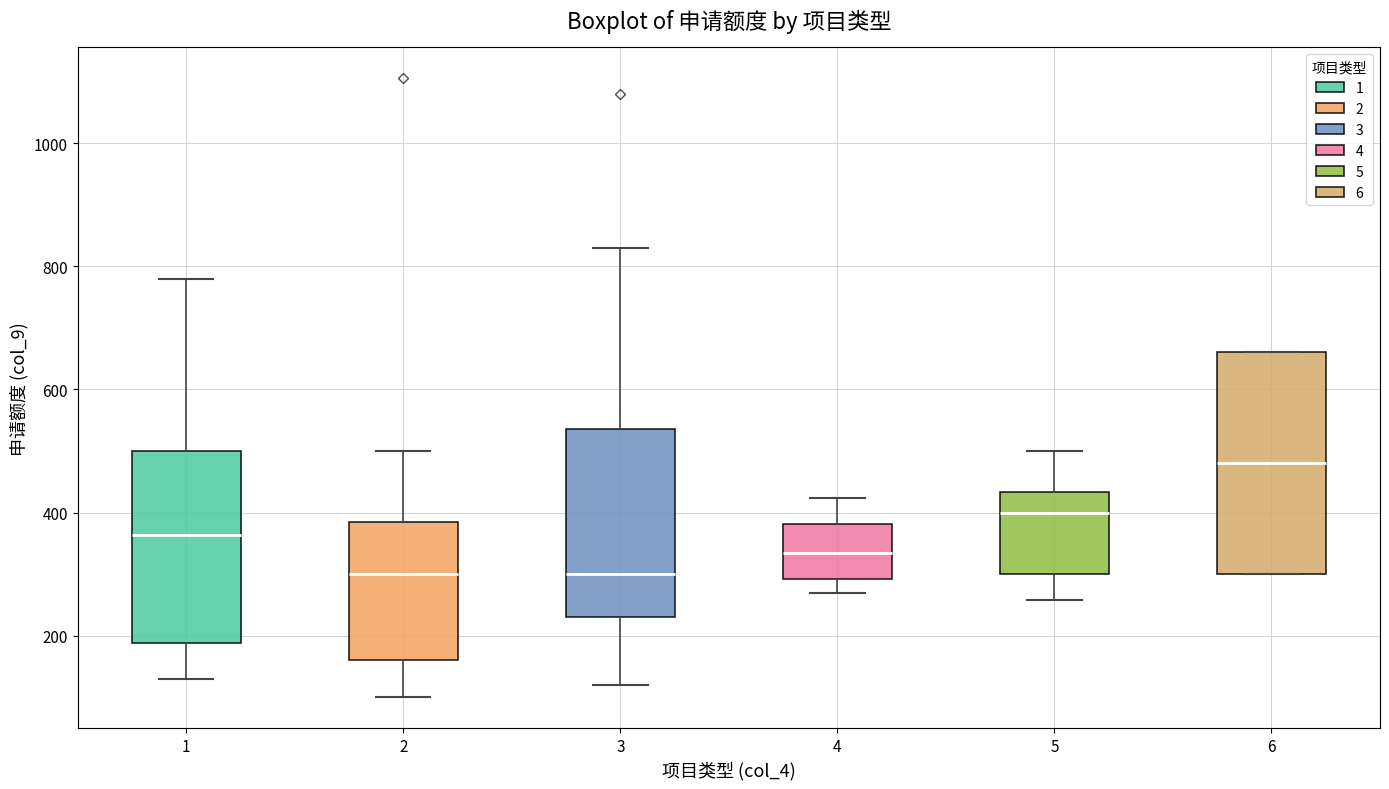

Reading left to right, transcribe this box plot: for each box, give where its median line is, the range the box spans, and where its two whiskers end, as read against the y-axis. The values are not printed on the chart, so give them approximately, as read against the axis.

1: median 360, box 180 to 500, whiskers 140 to 780
2: median 300, box 160 to 380, whiskers 100 to 500
3: median 300, box 240 to 540, whiskers 120 to 840
4: median 340, box 300 to 380, whiskers 280 to 420
5: median 400, box 300 to 440, whiskers 260 to 500
6: median 480, box 300 to 660, whiskers 300 to 660